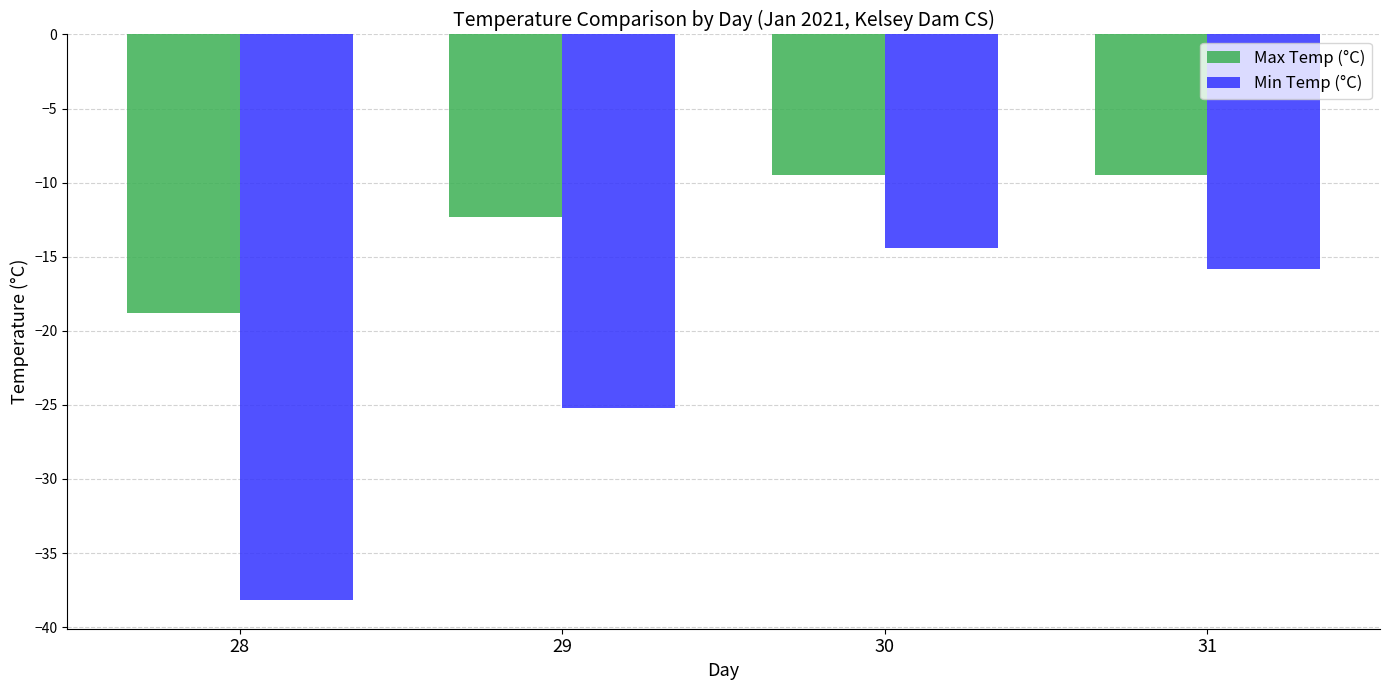

What is the value of the Min Temp (°C) bar at the 1st from the left?

-38.2